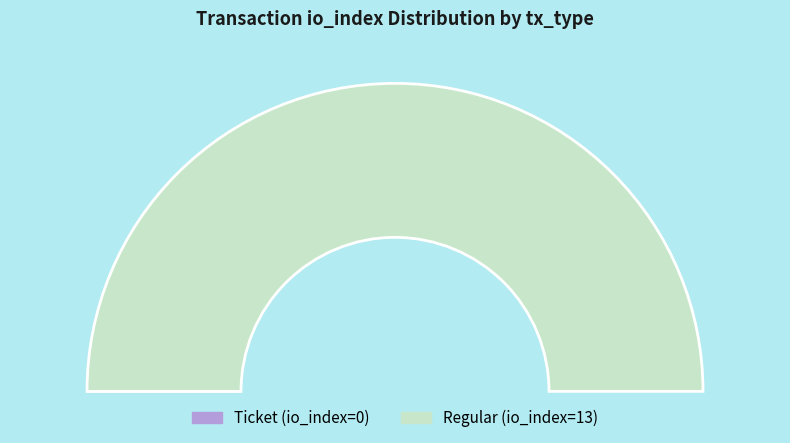

To the nearest percent, what is the difference between the largest and smallest slice percentages?

100%